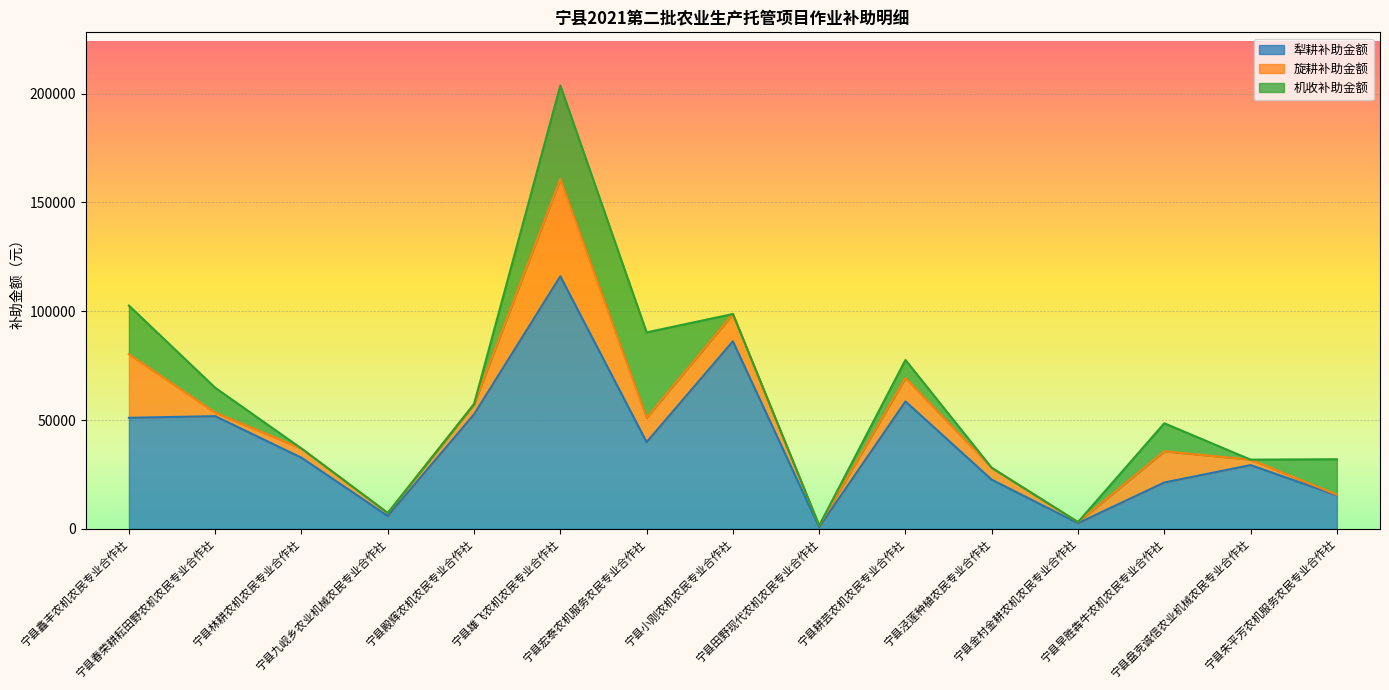

Reading left to right, list all the values displayed in this chart.

犁耕补助金额: 宁县鑫丰农机农民专业合作社=51019.0	宁县春荣耕耘田野农机农民专业合作社=51789.4	宁县林耕农机农民专业合作社=32683.2	宁县九岘乡农业机械农民专业合作社=5909.6	宁县殿辉农机农民专业合作社=52627.8	宁县雄飞农机农民专业合作社=116036.8	宁县宏泰农机服务农民专业合作社=39840.8	宁县小刚农机农民专业合作社=86155.4	宁县田野现代农机农民专业合作社=777.4	宁县耕芸农机农民专业合作社=58548.8	宁县泾莲种植农民专业合作社=22579.6	宁县金村金耕农机农民专业合作社=2599.2	宁县早胜犇牛农机农民专业合作社=21297.8	宁县盘克诚信农业机械农民专业合作社=29301.8	宁县朱平芳农机服务农民专业合作社=15409.4
旋耕补助金额: 宁县鑫丰农机农民专业合作社=29199.8	宁县春荣耕耘田野农机农民专业合作社=1622.0	宁县林耕农机农民专业合作社=4232.6	宁县九岘乡农业机械农民专业合作社=1394.0	宁县殿辉农机农民专业合作社=4711.4	宁县雄飞农机农民专业合作社=44634.3	宁县宏泰农机服务农民专业合作社=11189.4	宁县小刚农机农民专业合作社=12552.0	宁县田野现代农机农民专业合作社=771.8	宁县耕芸农机农民专业合作社=10731.6	宁县泾莲种植农民专业合作社=5458.4	宁县金村金耕农机农民专业合作社=531.9	宁县早胜犇牛农机农民专业合作社=14349.8	宁县盘克诚信农业机械农民专业合作社=2504.8	宁县朱平芳农机服务农民专业合作社=299.4
机收补助金额: 宁县鑫丰农机农民专业合作社=22357.2	宁县春荣耕耘田野农机农民专业合作社=11415.2	宁县林耕农机农民专业合作社=0.0	宁县九岘乡农业机械农民专业合作社=0.0	宁县殿辉农机农民专业合作社=0.0	宁县雄飞农机农民专业合作社=42989.8	宁县宏泰农机服务农民专业合作社=39231.8	宁县小刚农机农民专业合作社=0.0	宁县田野现代农机农民专业合作社=0.0	宁县耕芸农机农民专业合作社=8322.4	宁县泾莲种植农民专业合作社=0.0	宁县金村金耕农机农民专业合作社=0.0	宁县早胜犇牛农机农民专业合作社=12876.6	宁县盘克诚信农业机械农民专业合作社=0.0	宁县朱平芳农机服务农民专业合作社=16291.4